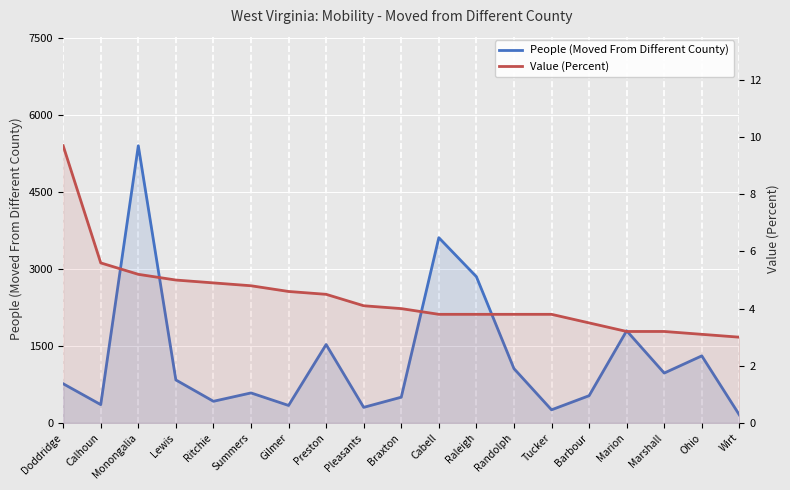

What is the label of the 10th point from the right?

Braxton